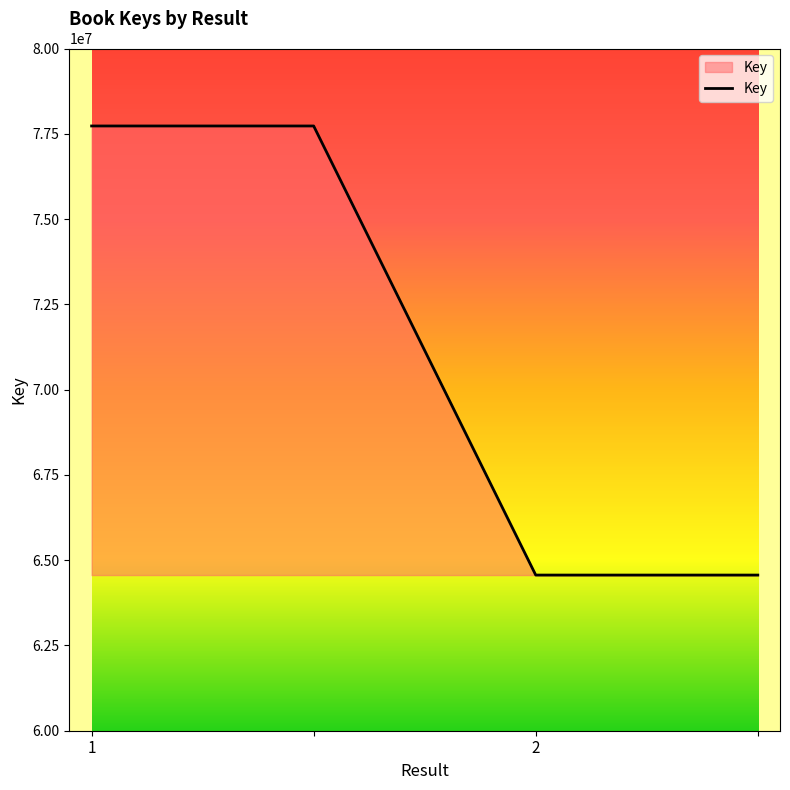

What is the difference between the maximum and minimum values?

13165496